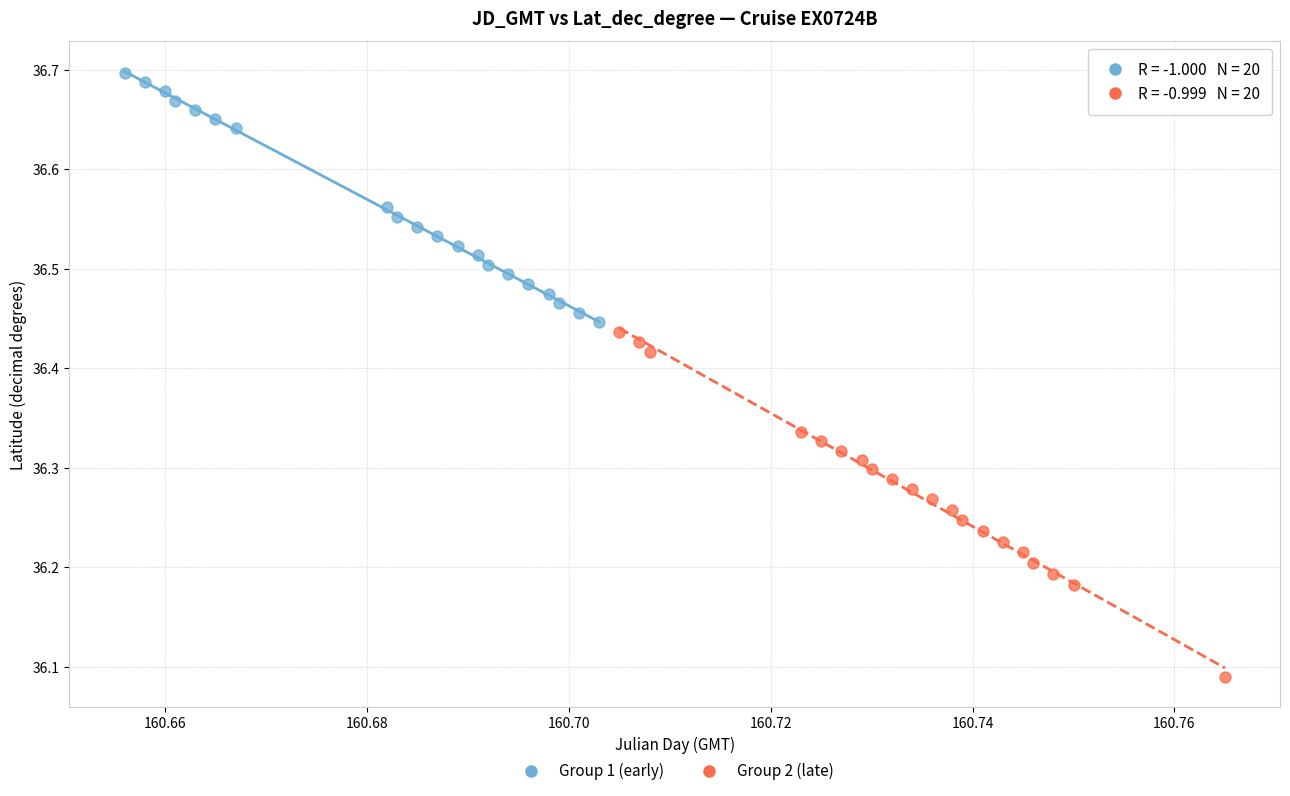

Which series contains the lowest Y value?

Group 2 (late)